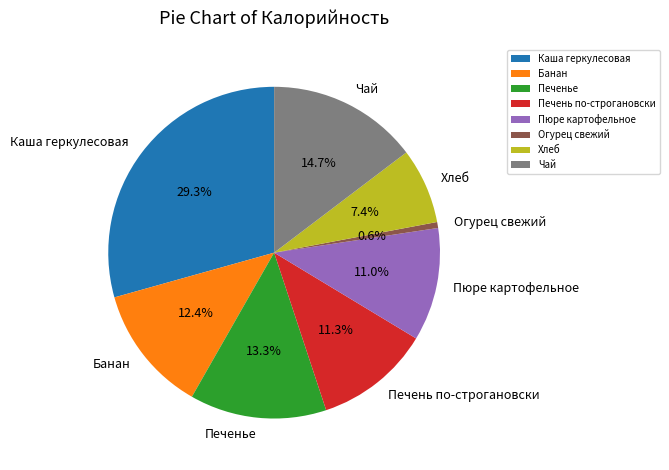

What percentage is the Огурец свежий slice, to the nearest percent?

1%